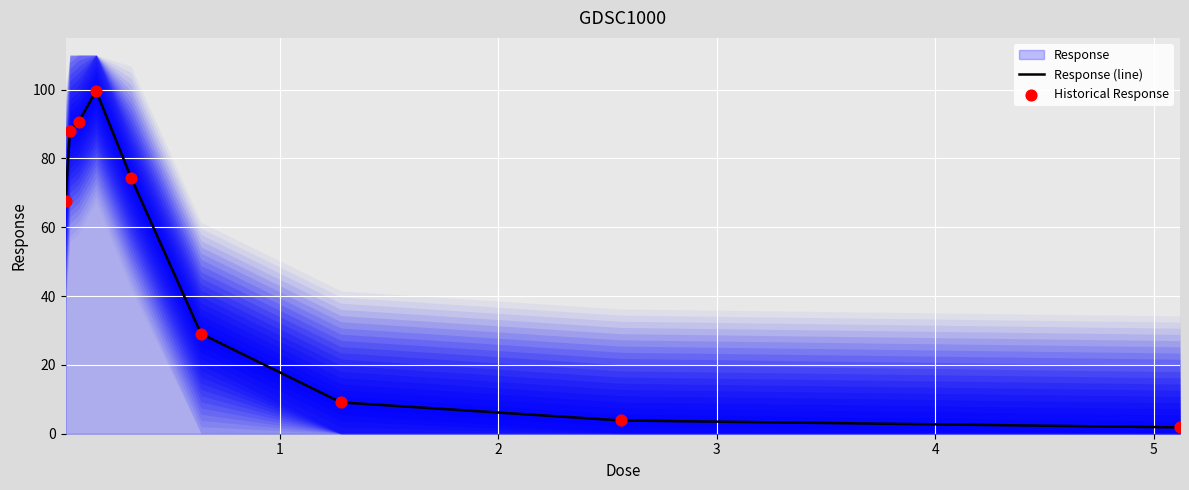

What is the maximum value for Response (line)?

99.6